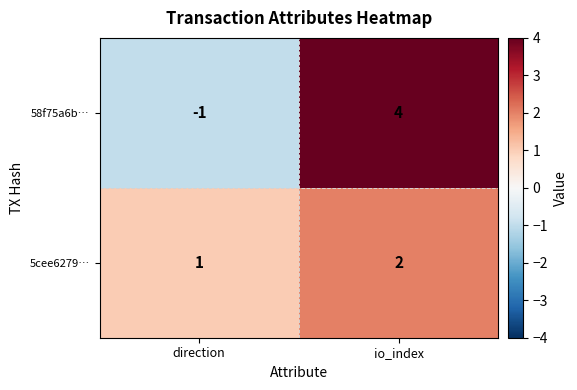

At which category is the sum across all series the highest?

io_index